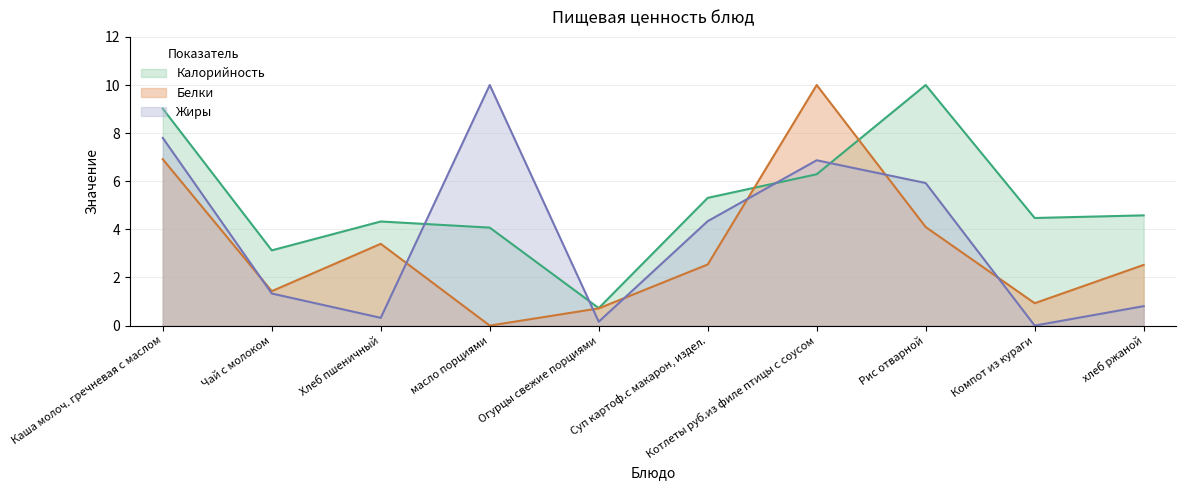

Which category has the lowest value in the Жиры series?

Компот из кураги